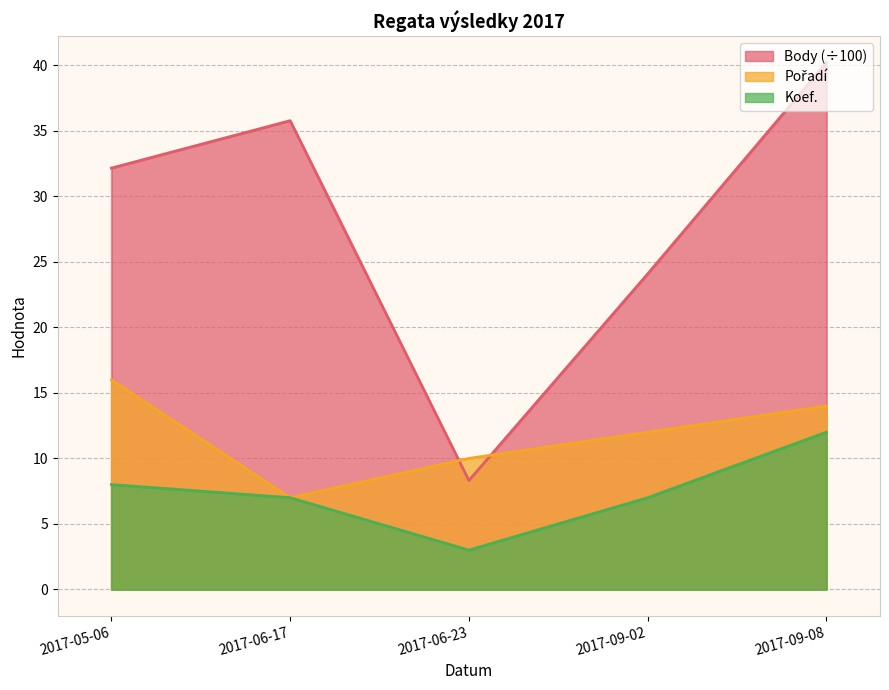

Does the chart have visible grid lines?

Yes